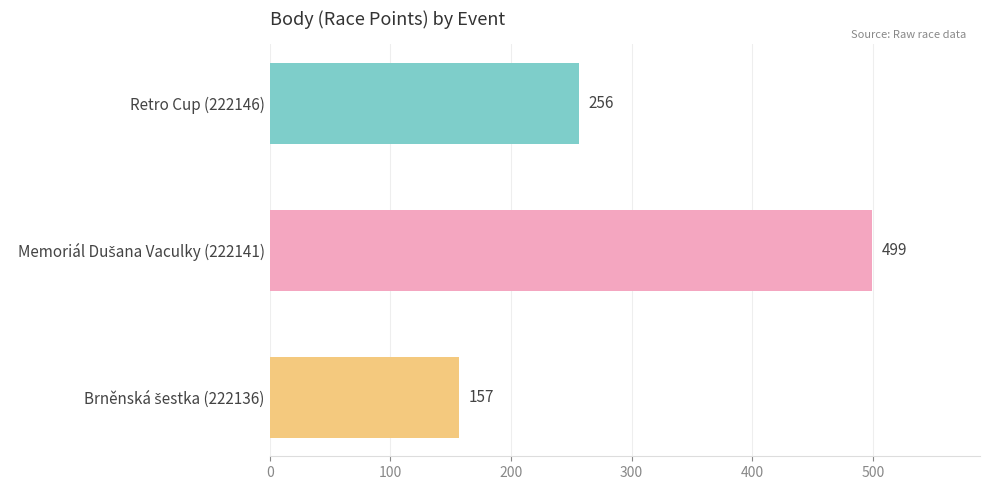

What is the smallest value displayed?

157